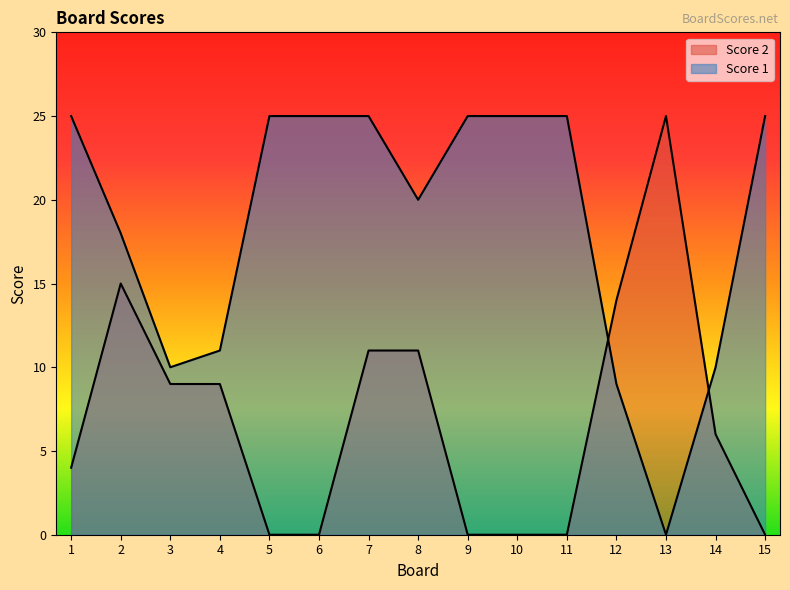

Between 3 and 10, which is larger?

3